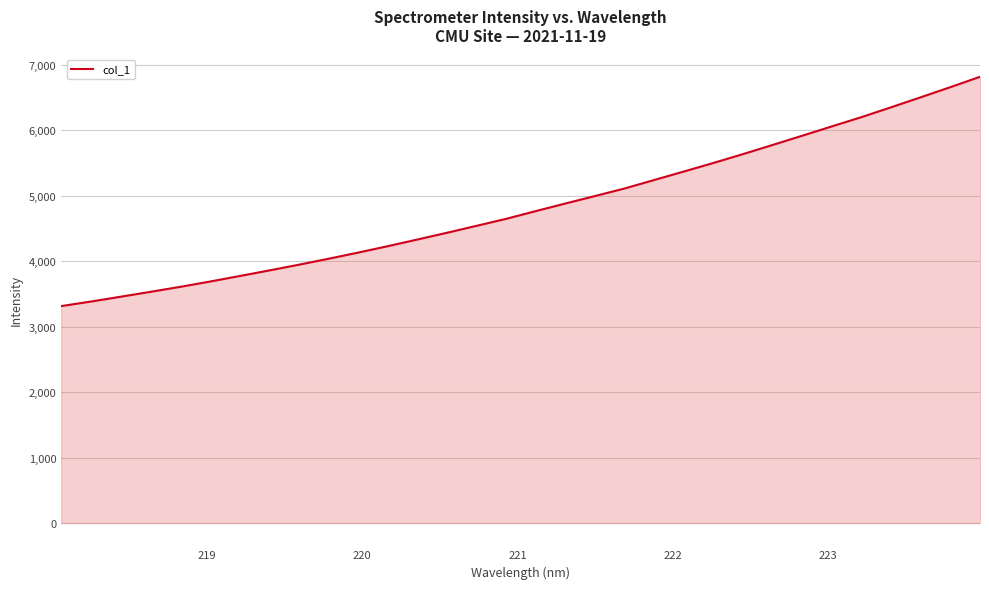

What is the maximum value shown in the chart?

6819.6